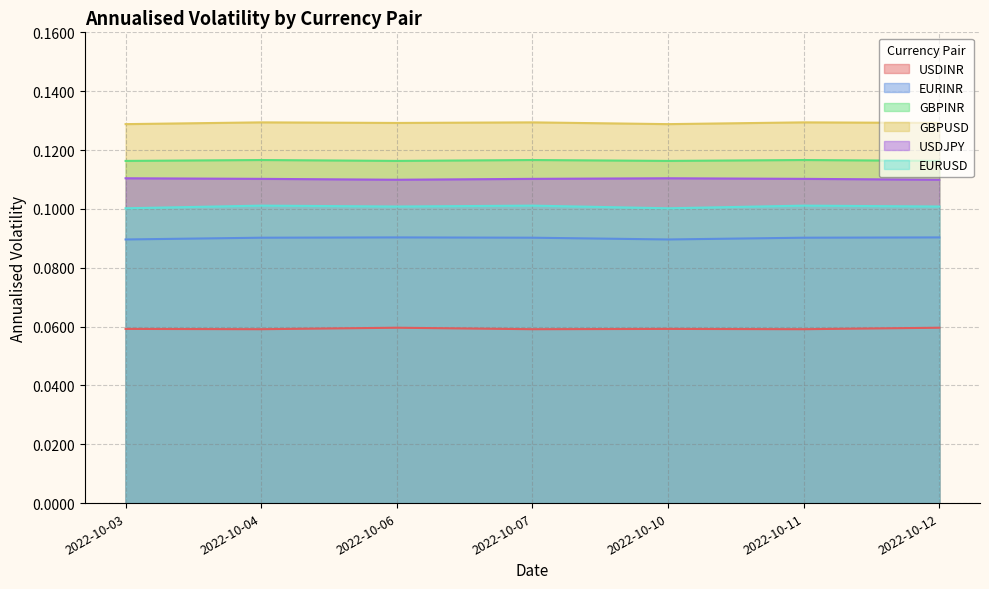

In GBPINR, how many points are lower than both neighbors (excluding endpoints)?

2